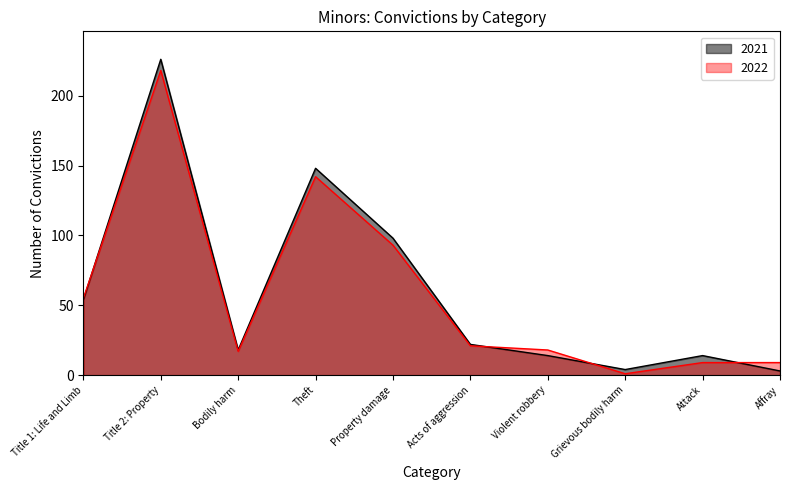

At how many categories does at least one series exceed 46?

4